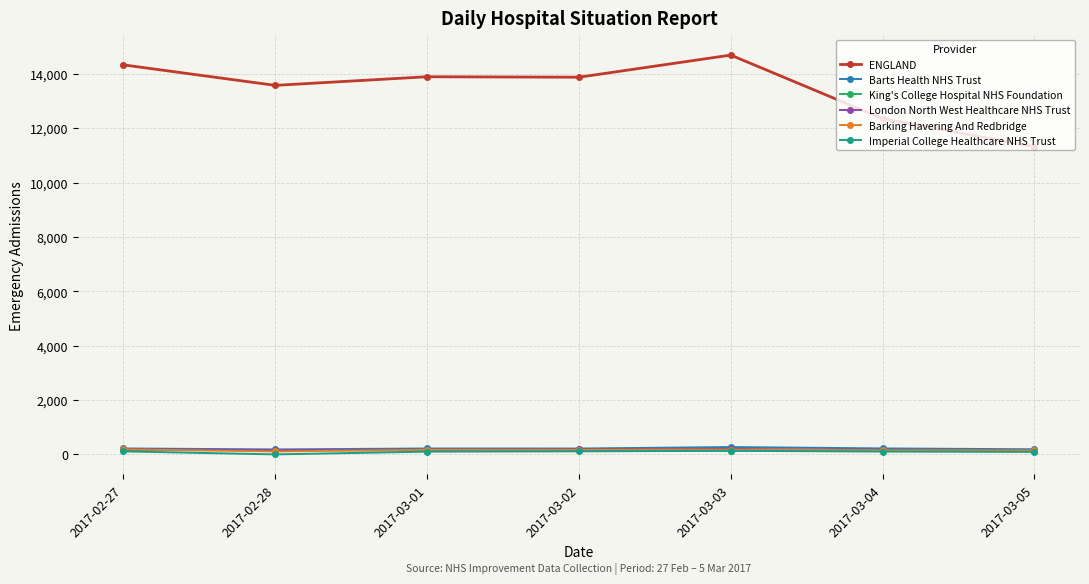

Is this an area chart (filled region under the line)?

No